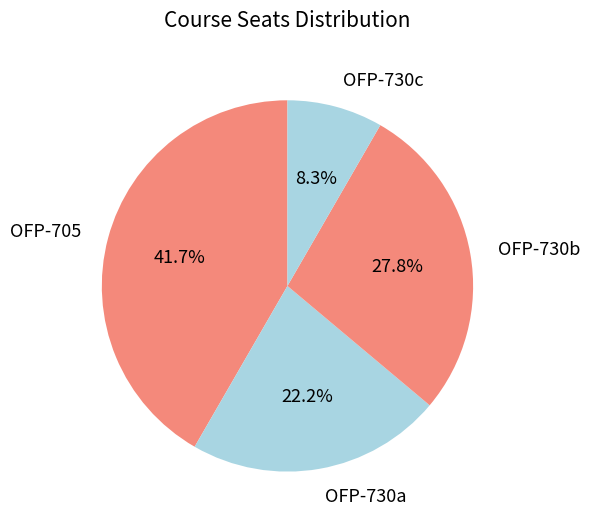

To the nearest percent, what portion does OFP-730a represent?

22%